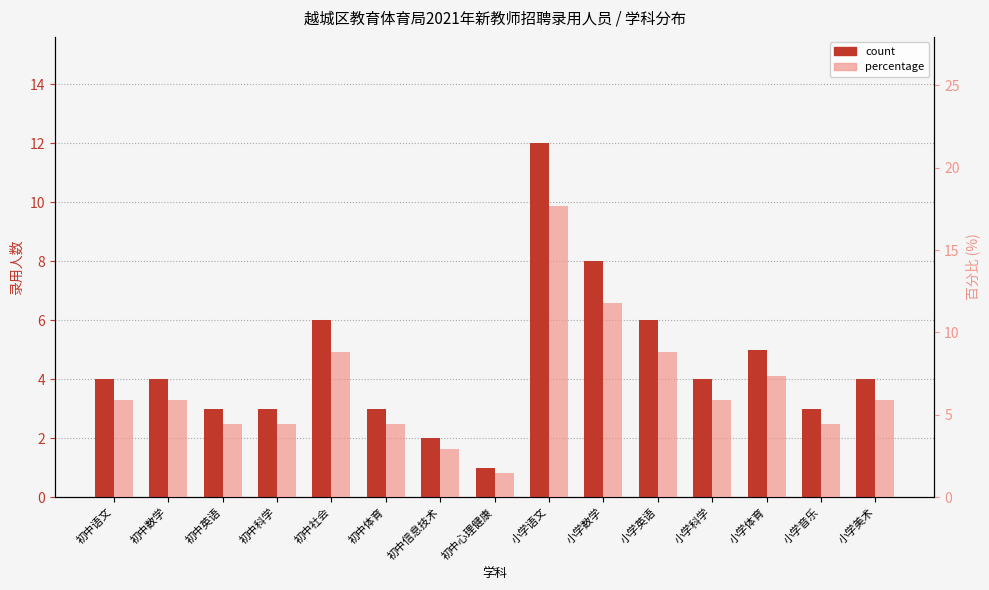

What is the label of the 14th bar from the left?

小学音乐